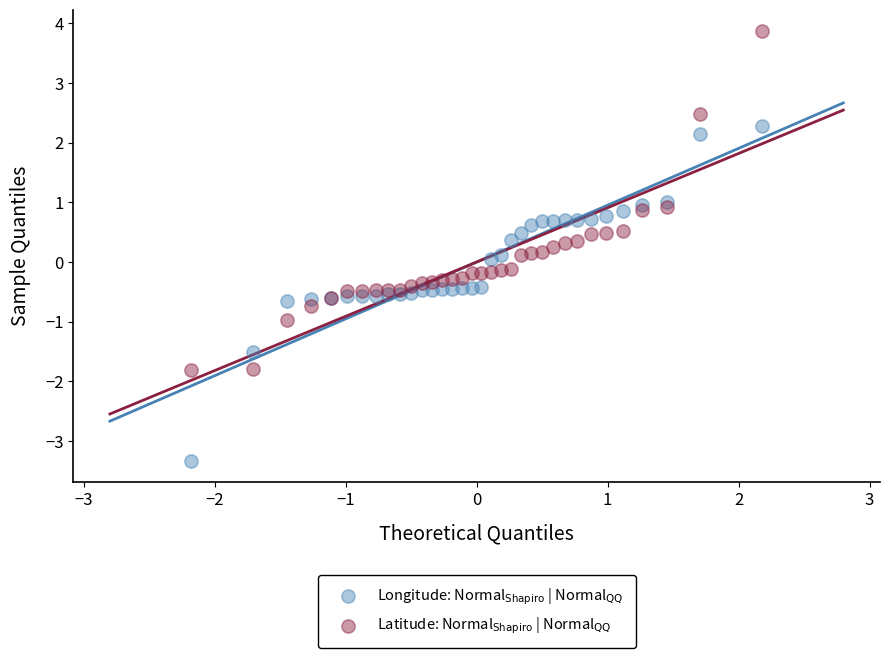

Which series has the largest Y range (max minus min)?

Latitude: Normal$_{{\rm Shapiro}}$ | Normal$_{{\rm QQ}}$